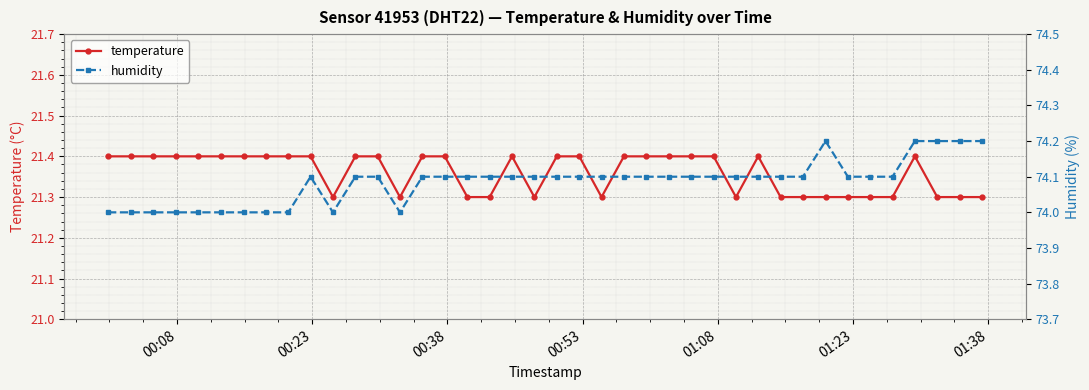

Count the temperature values in the range 21 to 22.

40